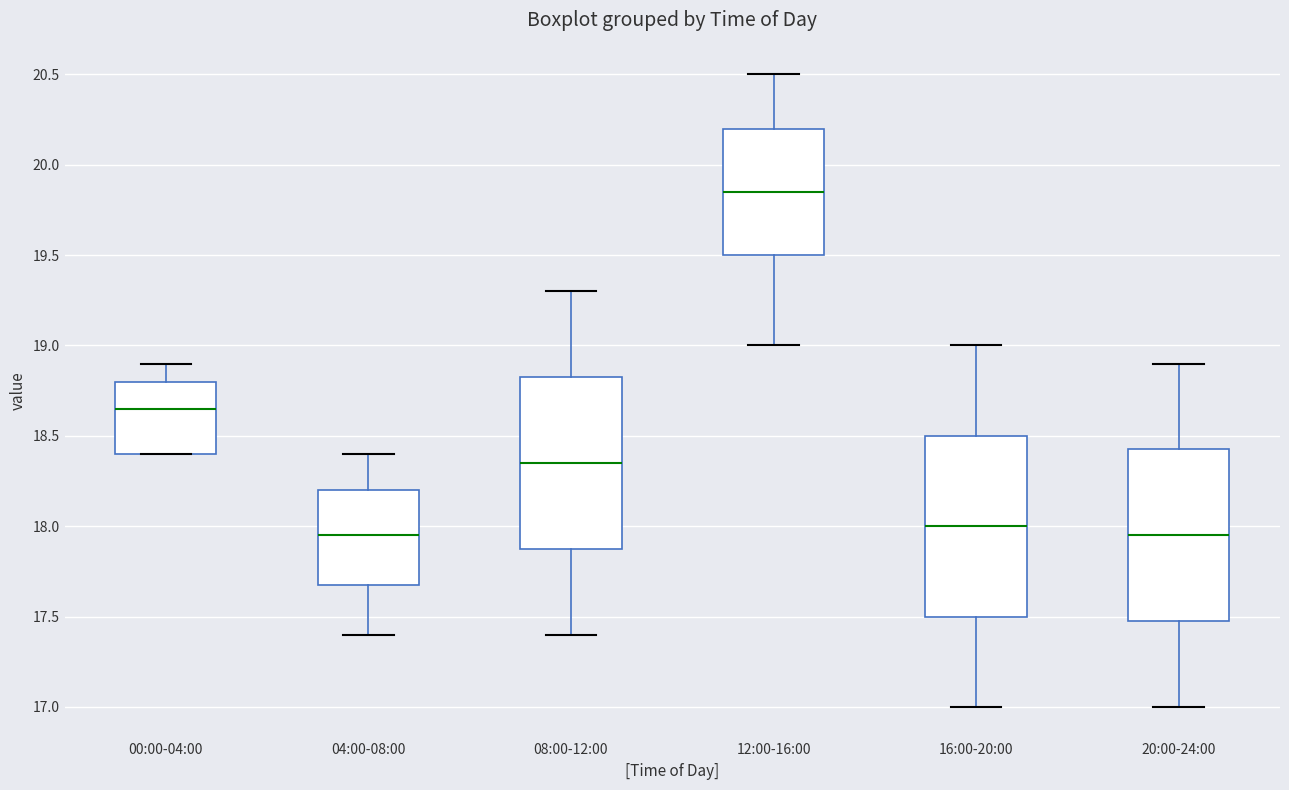

Which box's median line is the highest?

12:00-16:00